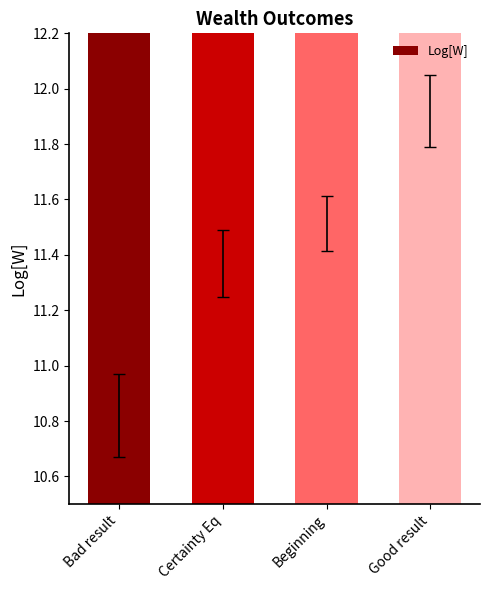

What is the value of the 2nd bar from the left?

11.4